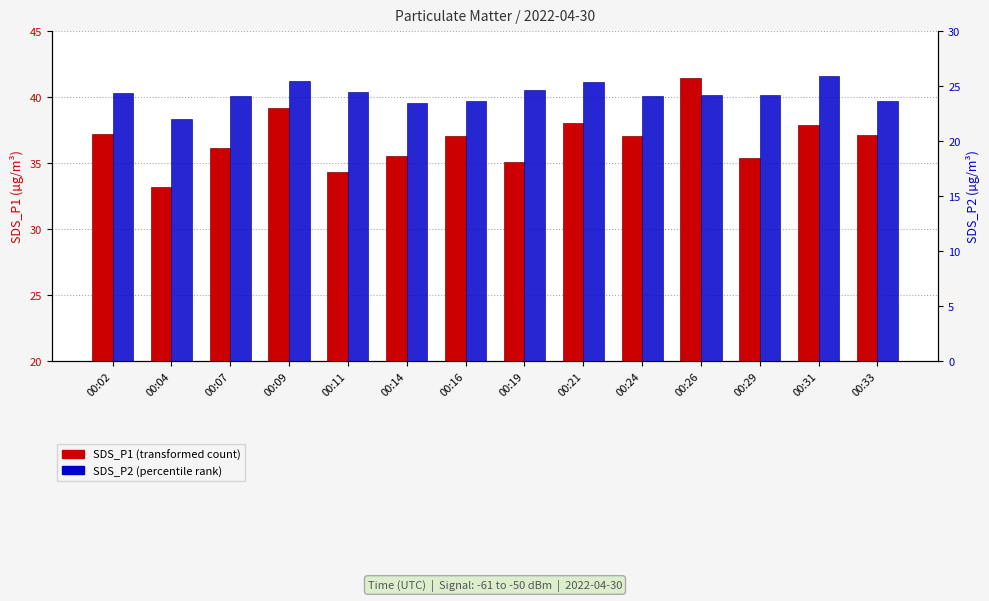

What are all the series names shown in the legend?

SDS_P1 (transformed count), SDS_P2 (percentile rank)